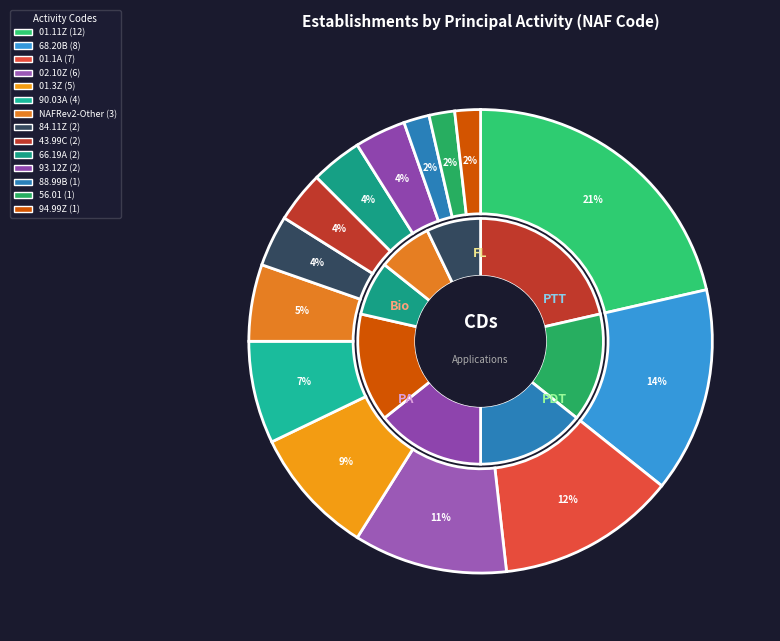

What percentage is the 01.3Z slice, to the nearest percent?

9%